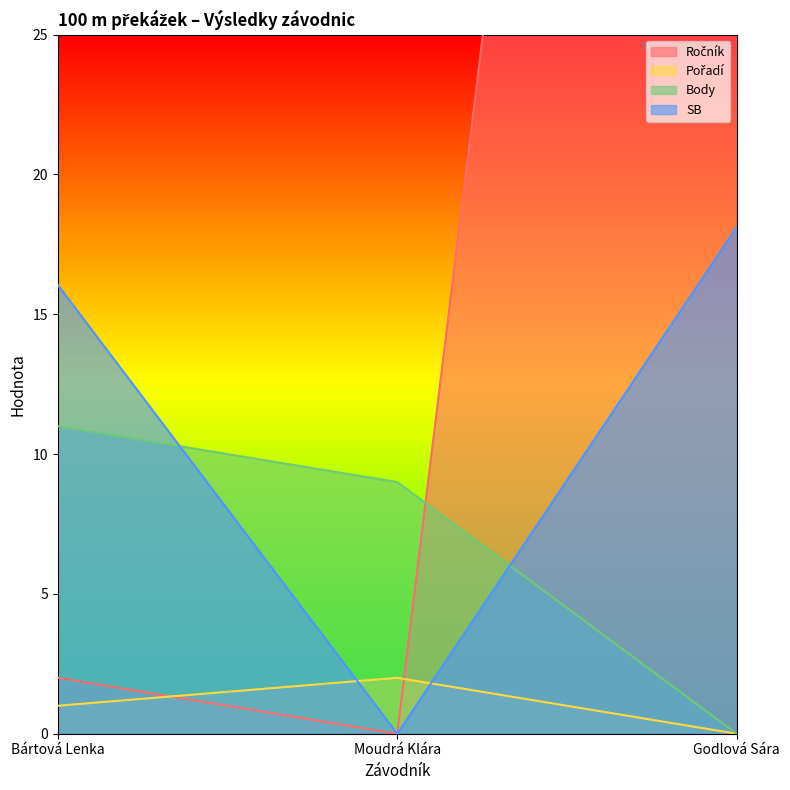

At which label does Pořadí reach its peak?

Moudrá Klára